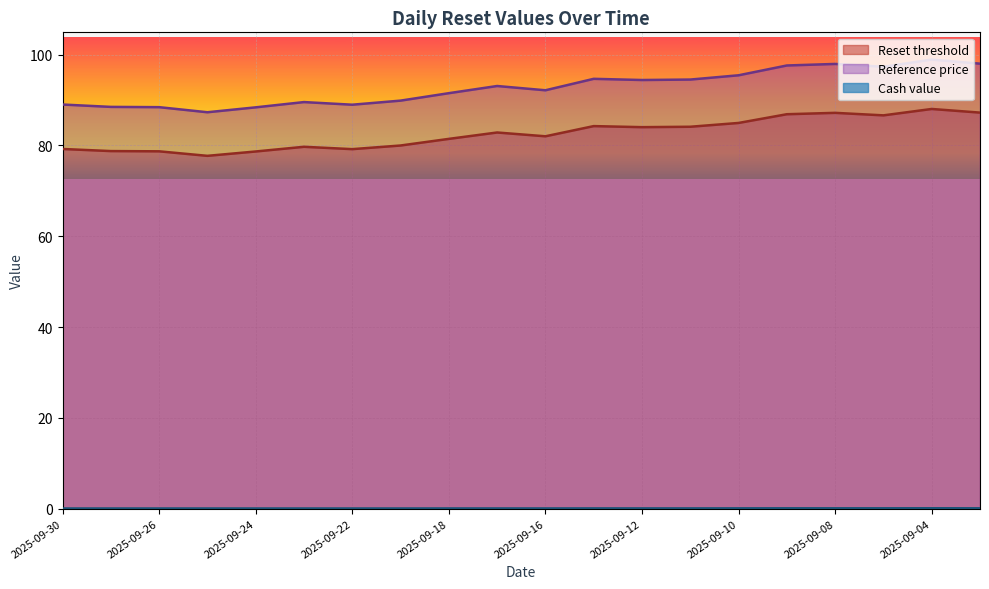

What is the difference between the Reset threshold values at 2025-09-25 and 2025-09-19?

2.3